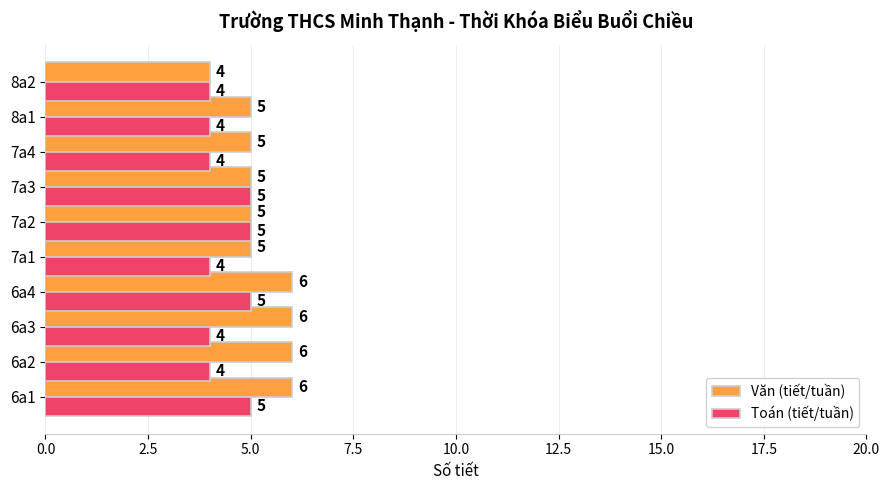

List the series in order of their peak value, lowest first.

Toán (tiết/tuần), Văn (tiết/tuần)